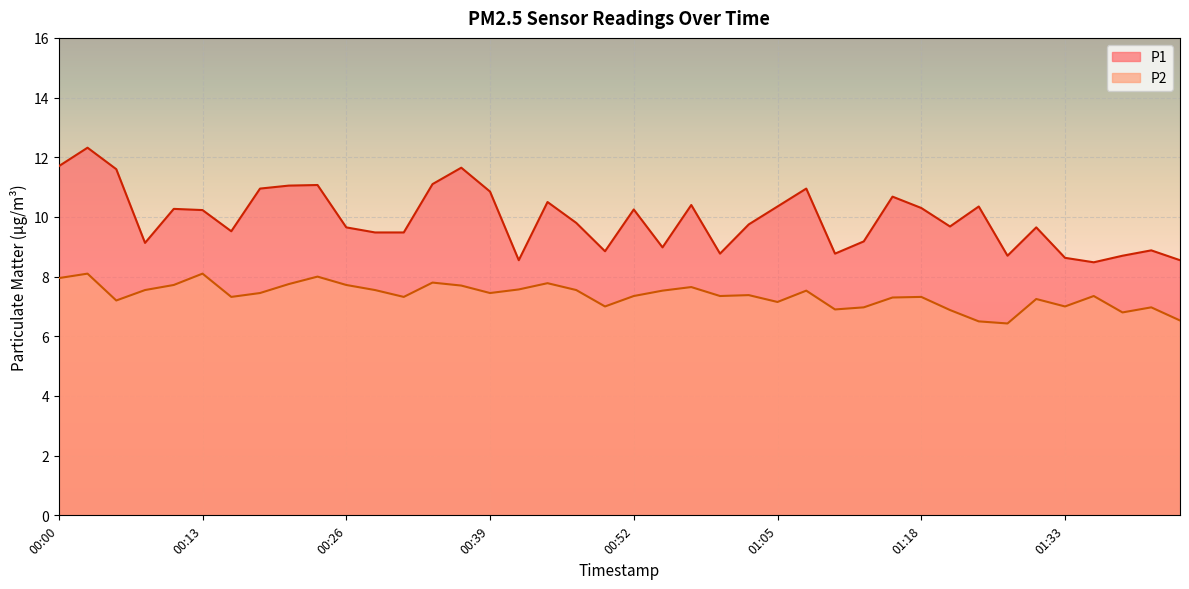

How many values in the P2 series are below 7?

8